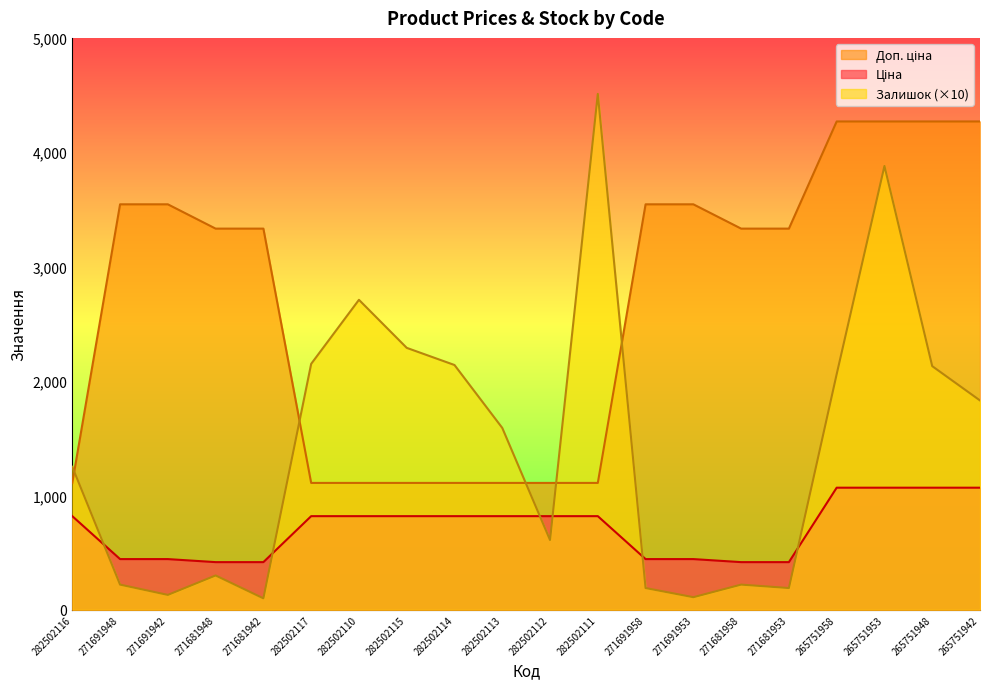

Where does the Доп. ціна series first go above 3332?

271691948